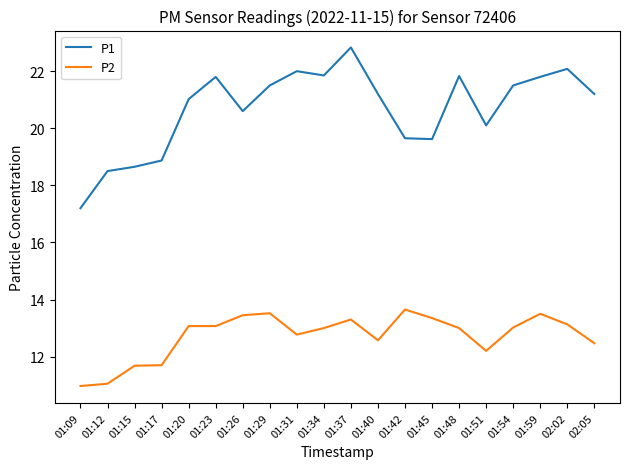

The P2 series shows 11.7 at 01:17. True or false?

True